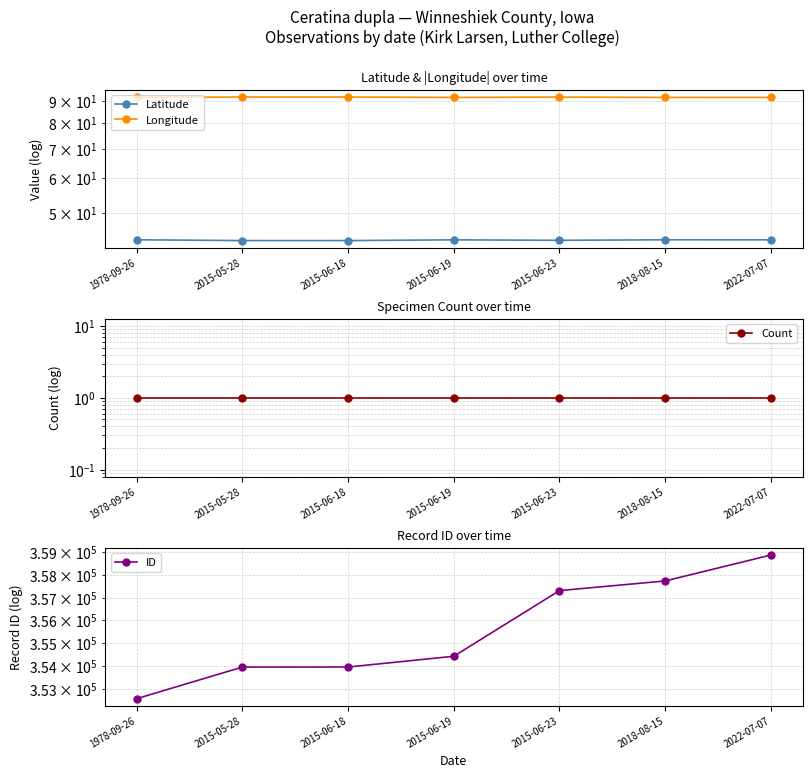

What is the difference between the Longitude values at 2015-06-23 and 1978-09-26?

0.2